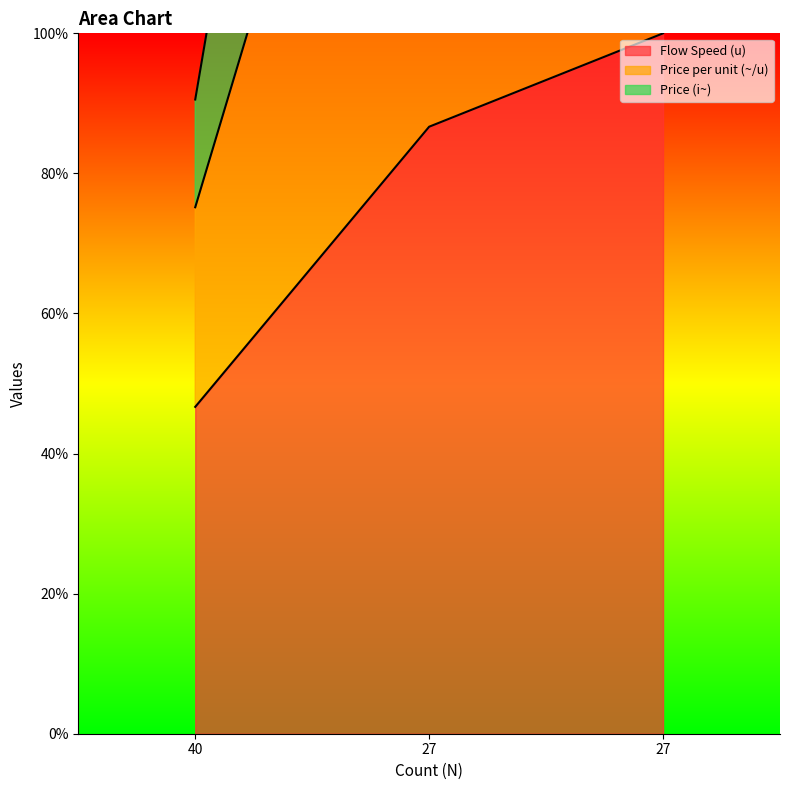

What is the highest value of the Price per unit (~/u) series?

186.7